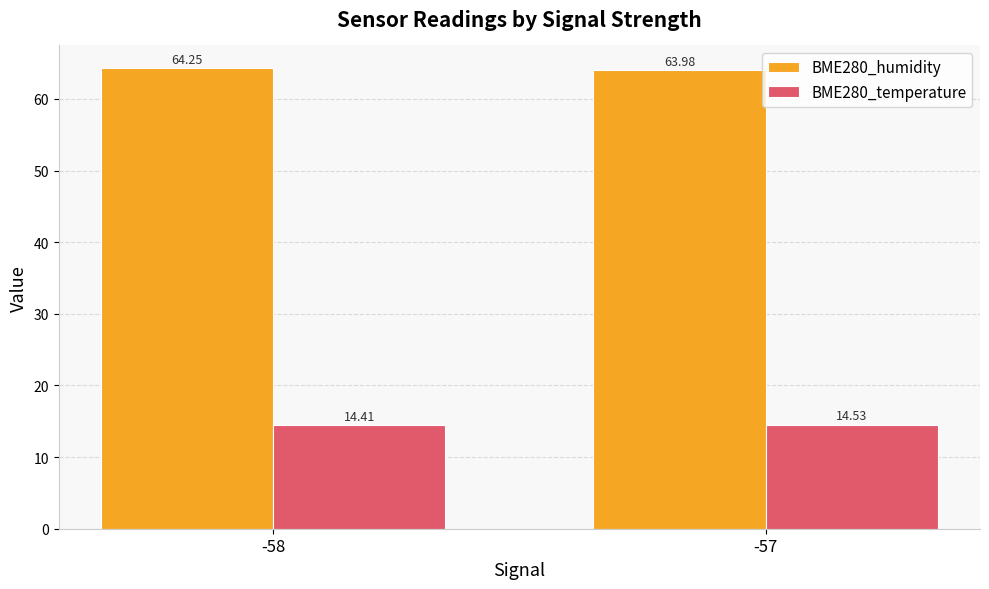

What is the sum of the BME280_humidity values at -58 and -57?

128.2